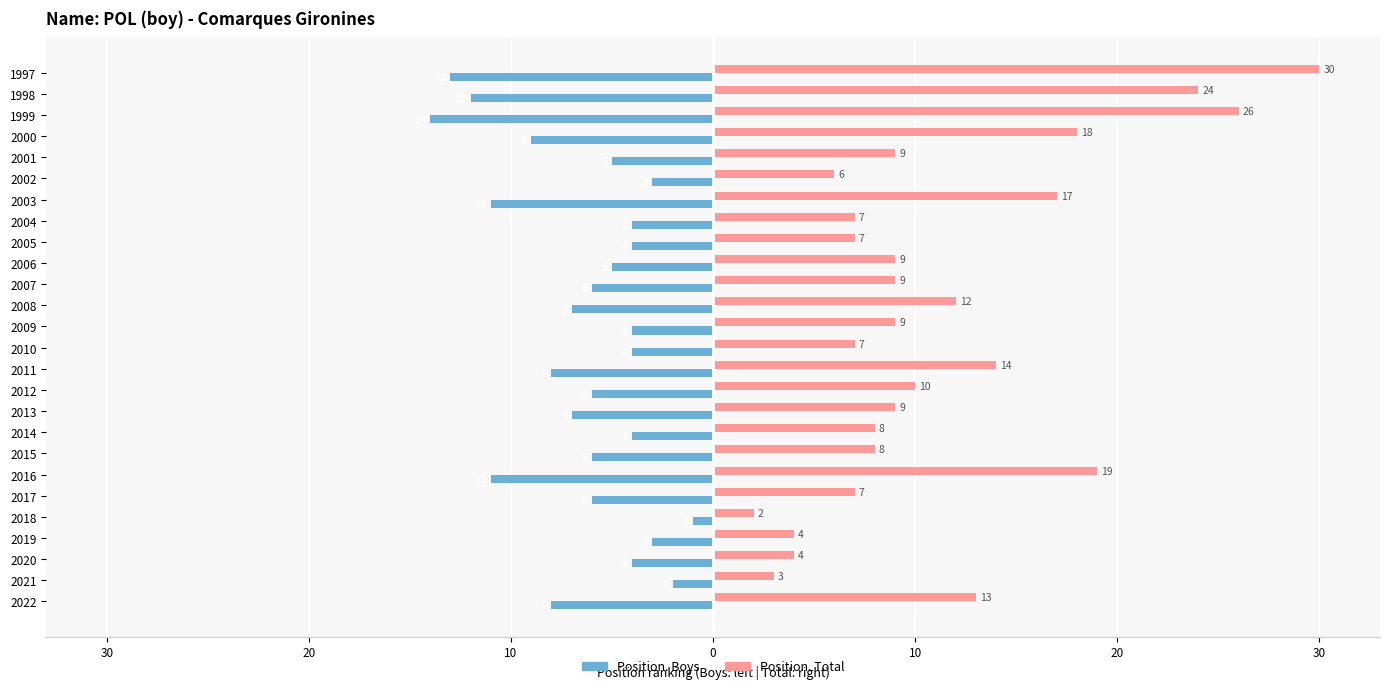

What are all the series names shown in the legend?

Position. Boys, Position. Total